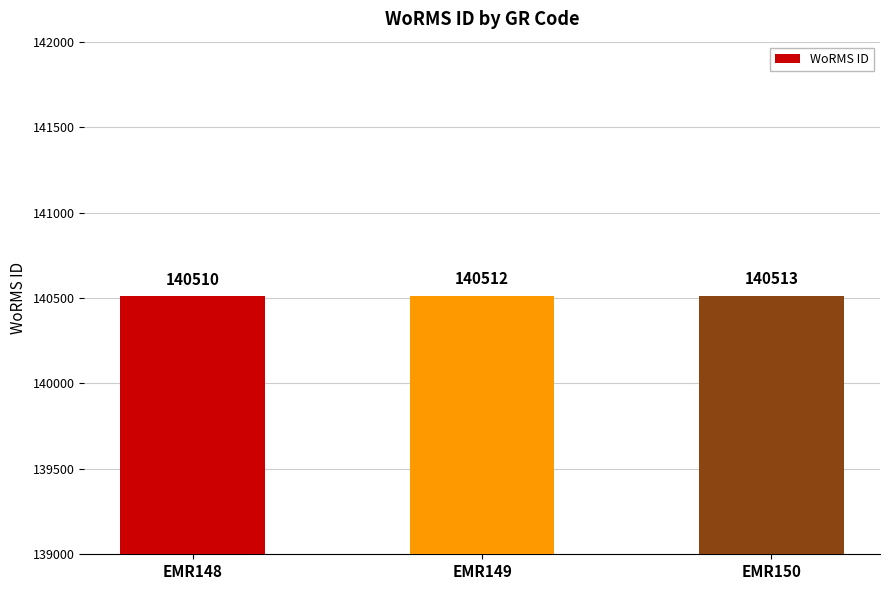

What is the value of the 3rd bar from the left?

140513